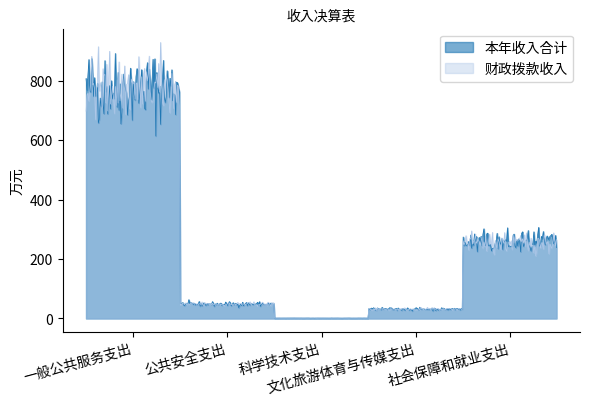

True or false: 本年收入合计 and 财政拨款收入 cross at least once.

True